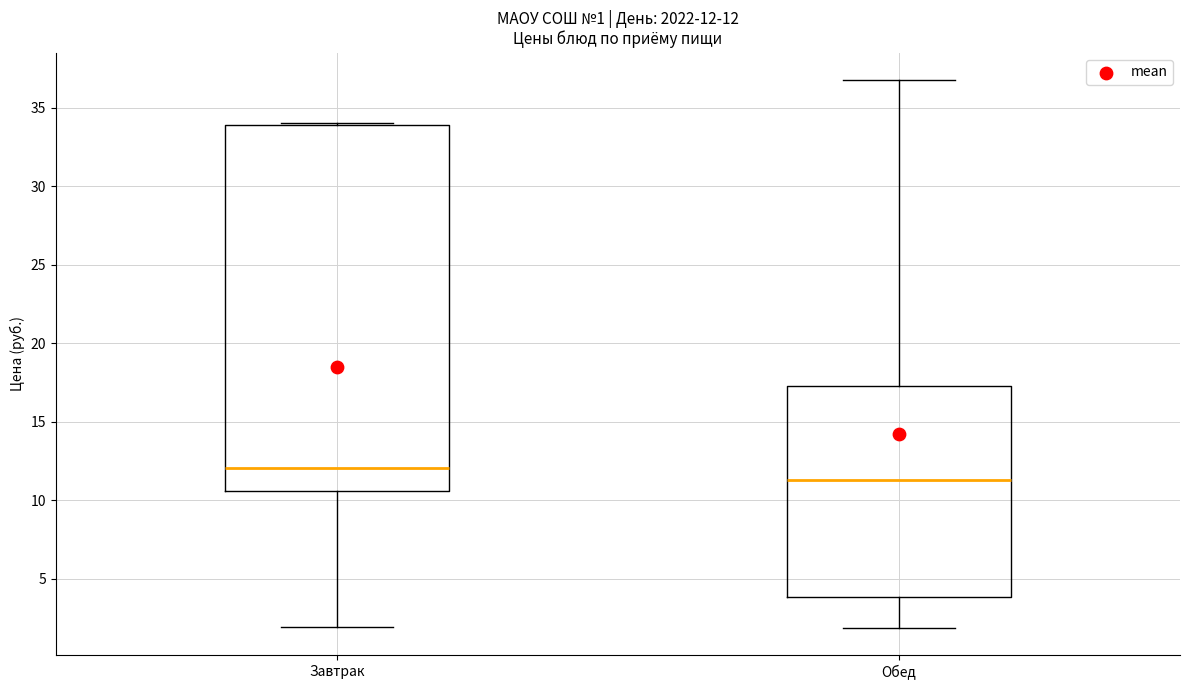

Comparing the boxes themselves (not the whiskers), which one is the tallest?

Завтрак